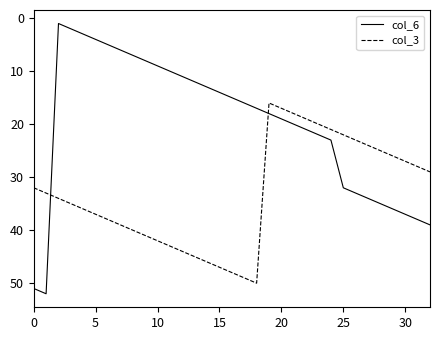

Which series has the largest total across all categories?

col_3